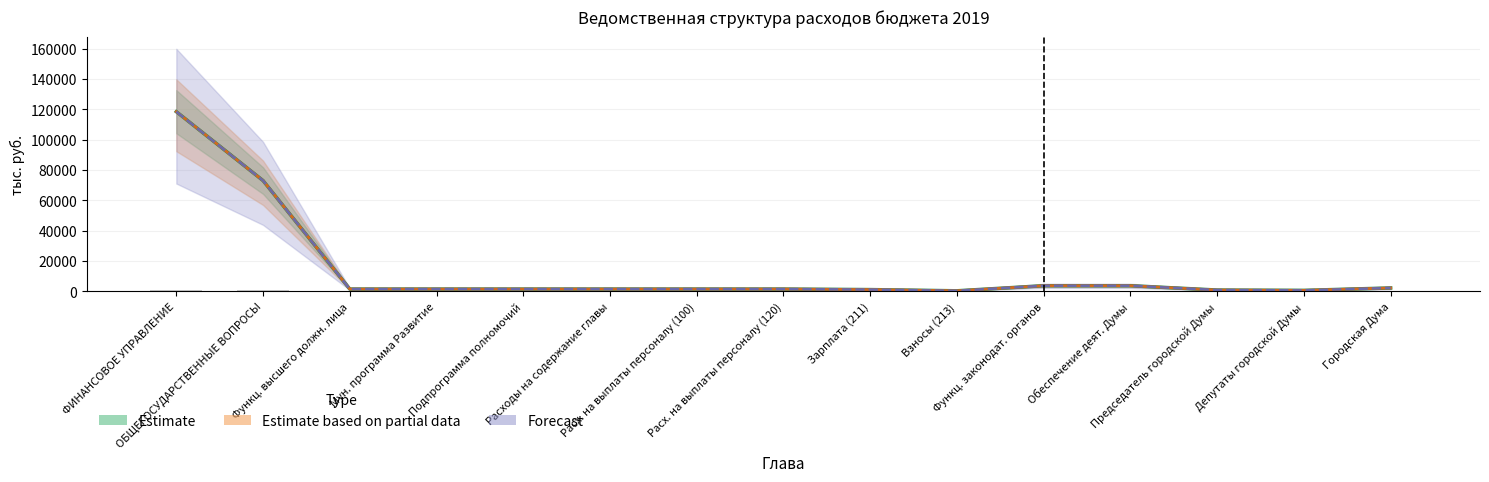

What is the minimum value for Estimate based on partial data?

345.7